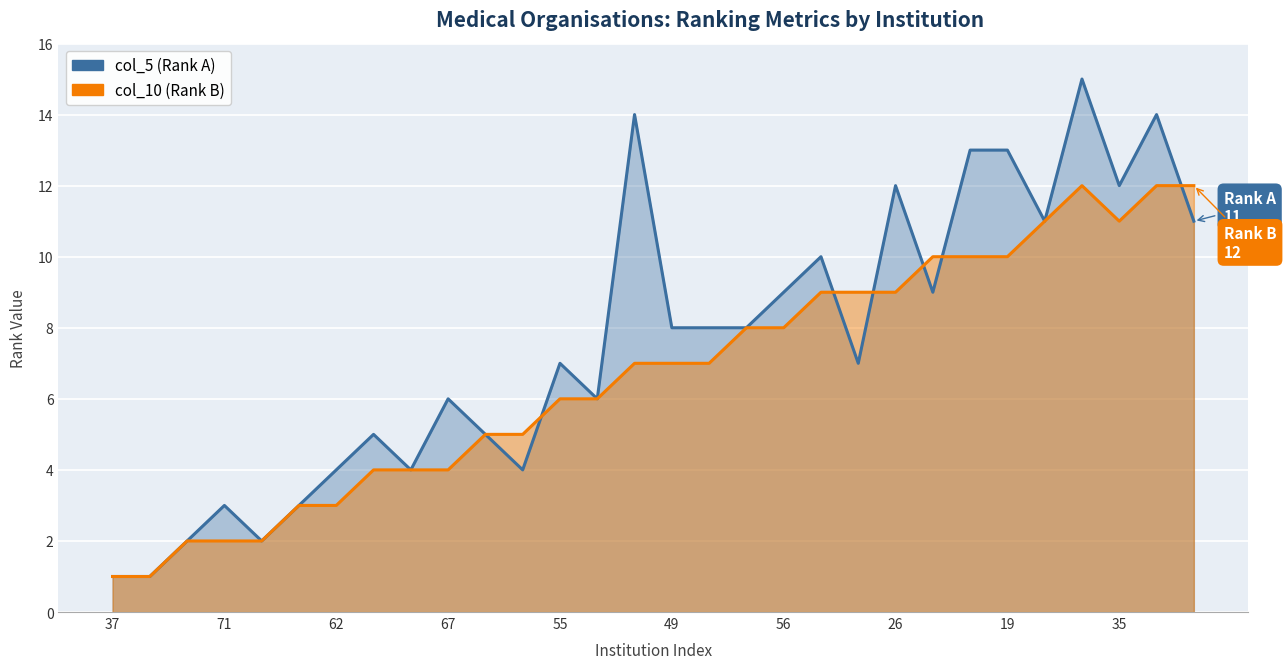

What is the difference between the maximum and second lowest values in the col_5 (Rank A) series?

14